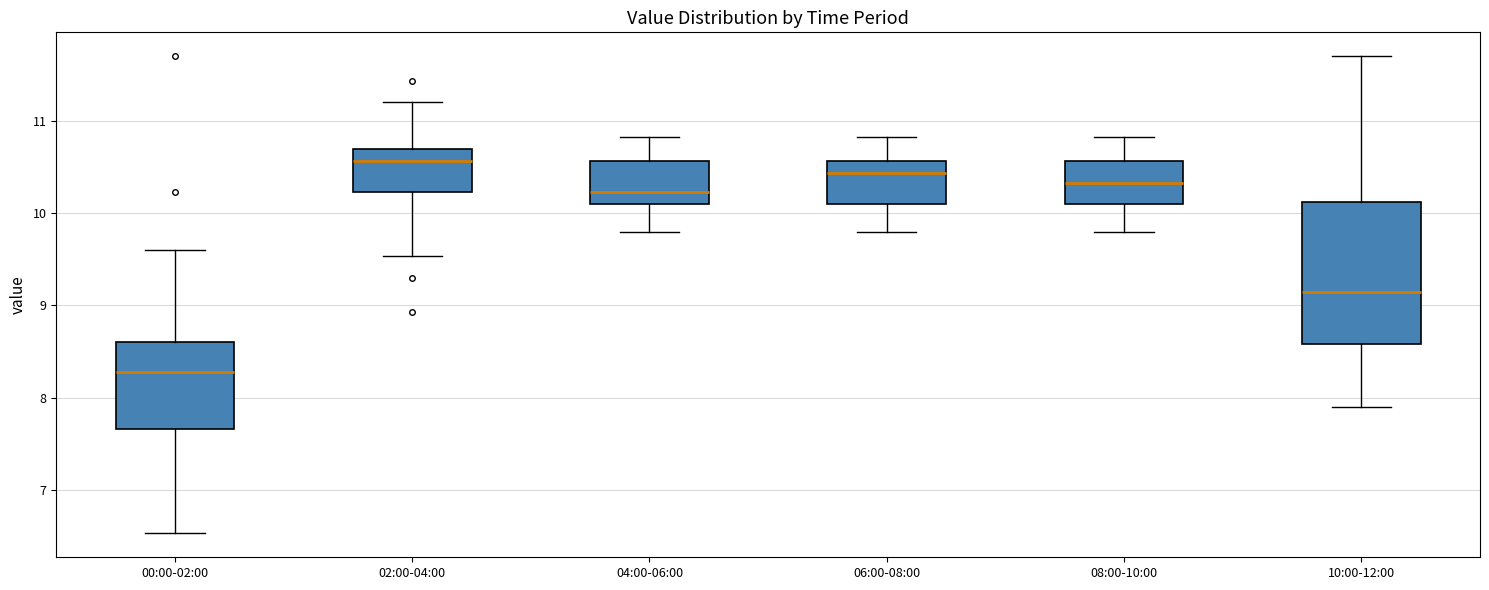

Reading left to right, read every box against the y-axis: the position of its median line, the range the box covers, and the ends of its whiskers. The values are not printed on the chart, so give them approximately, as read against the axis.

00:00-02:00: median 8.3, box 7.7 to 8.6, whiskers 6.5 to 9.6
02:00-04:00: median 10.6, box 10.2 to 10.7, whiskers 9.5 to 11.2
04:00-06:00: median 10.2, box 10.1 to 10.6, whiskers 9.8 to 10.8
06:00-08:00: median 10.4, box 10.1 to 10.6, whiskers 9.8 to 10.8
08:00-10:00: median 10.3, box 10.1 to 10.6, whiskers 9.8 to 10.8
10:00-12:00: median 9.2, box 8.6 to 10.1, whiskers 7.9 to 11.7